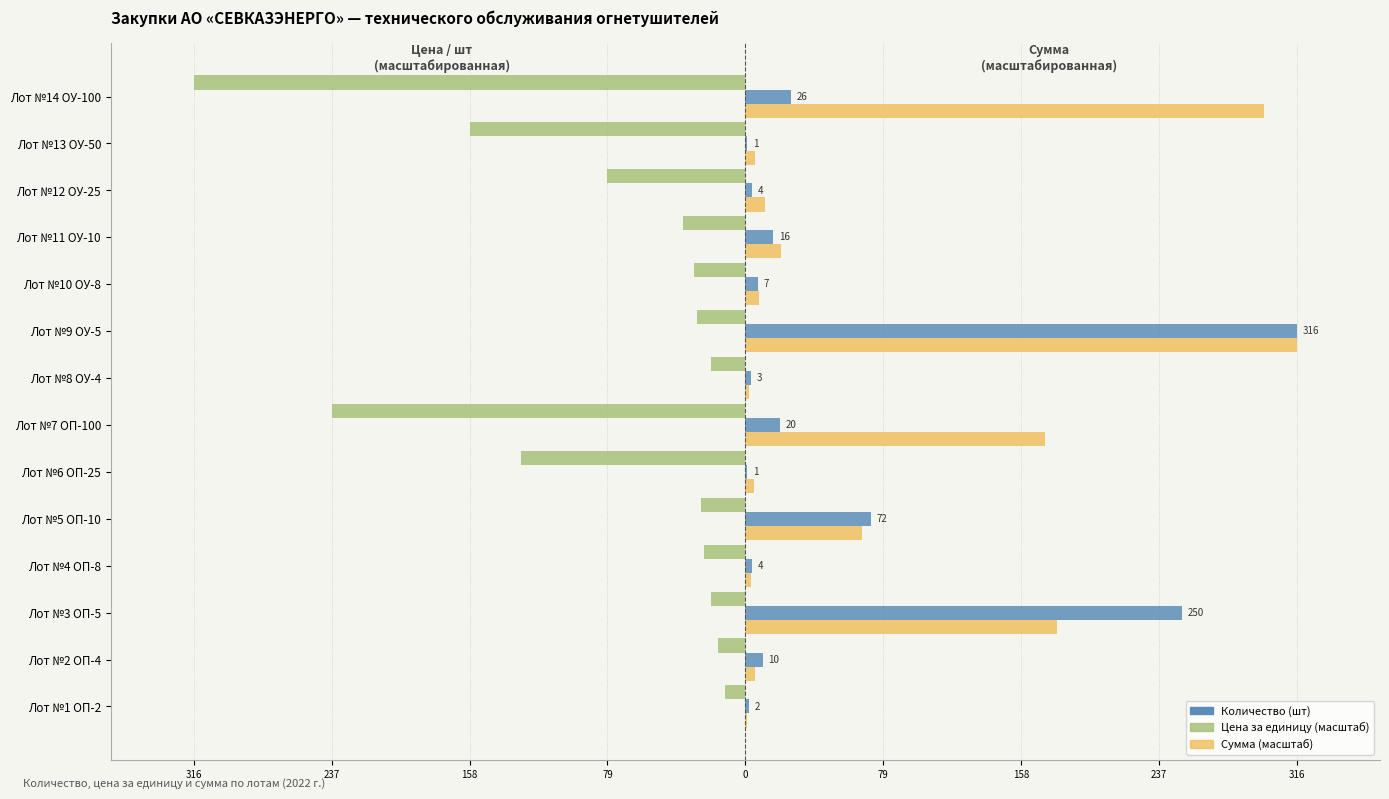

What are all the series names shown in the legend?

Количество (шт), Цена за единицу (масштаб), Сумма (масштаб)